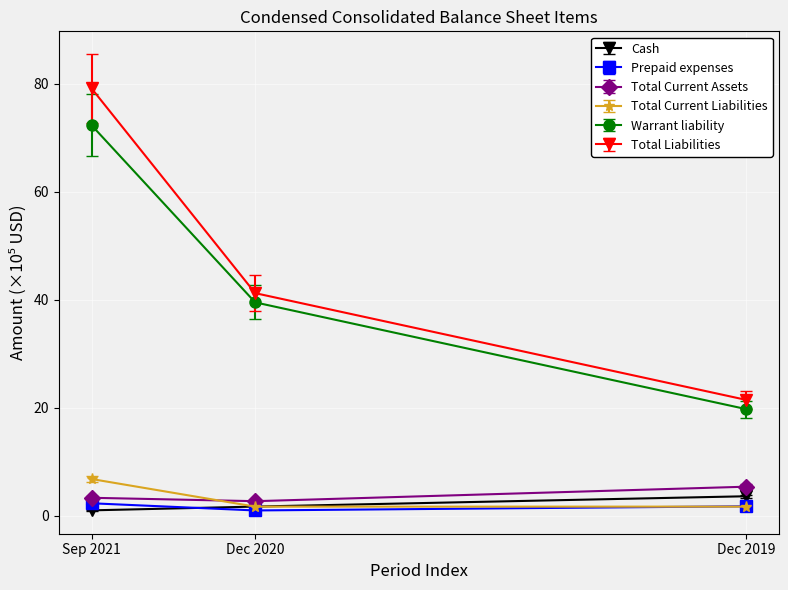

Which series has the widest spread of values?

Total Liabilities